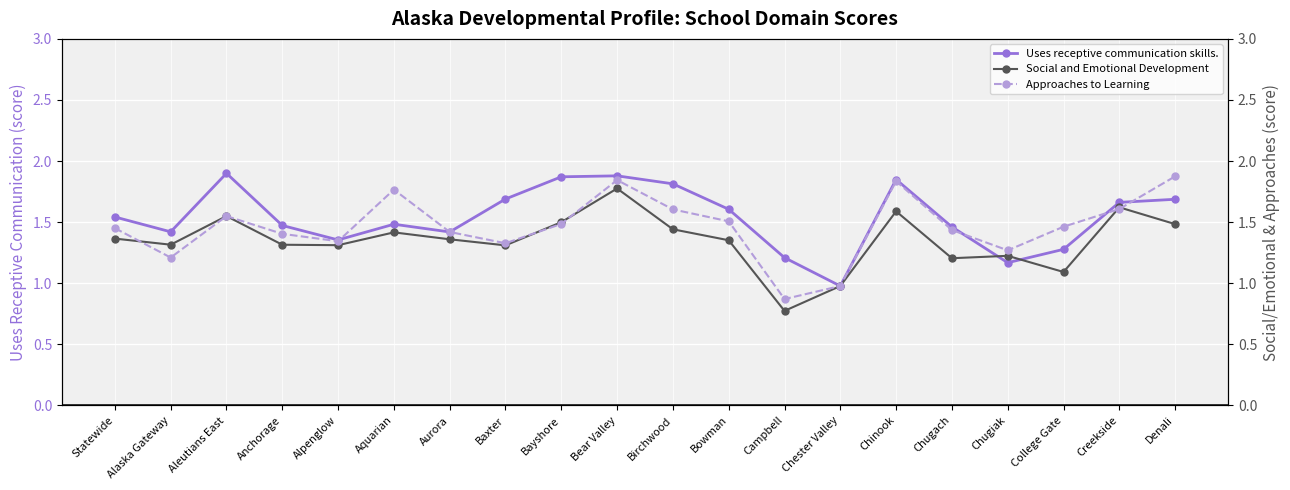

Where is the first local maximum for Social and Emotional Development?

Aleutians East